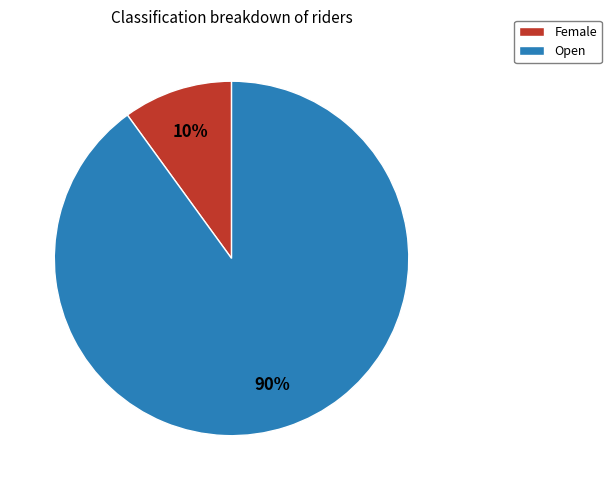

To the nearest percent, what is the difference between the largest and smallest slice percentages?

80%